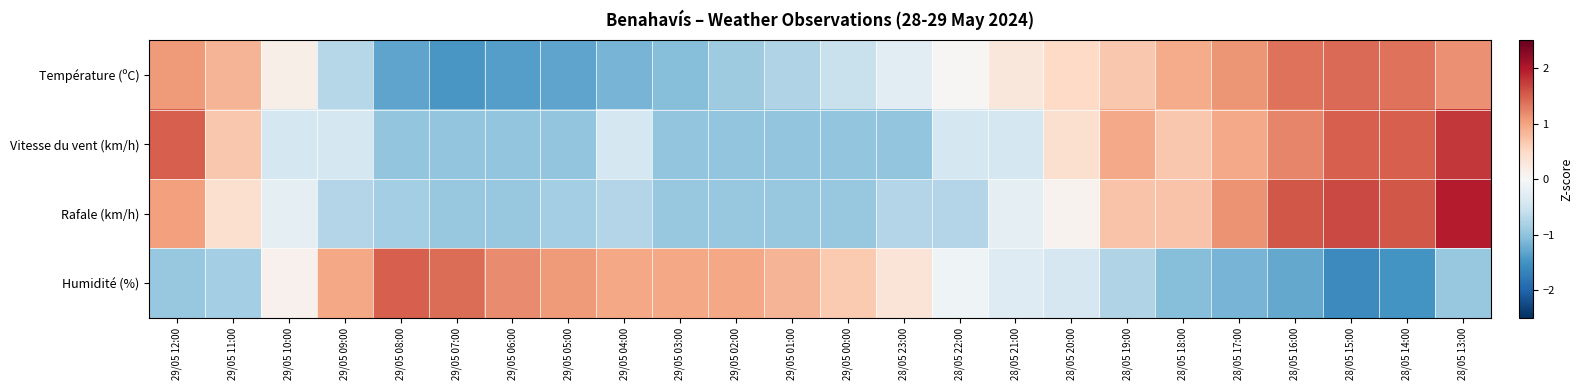

What is the spread (max minus min) of values at 28/05 21:00?

0.7